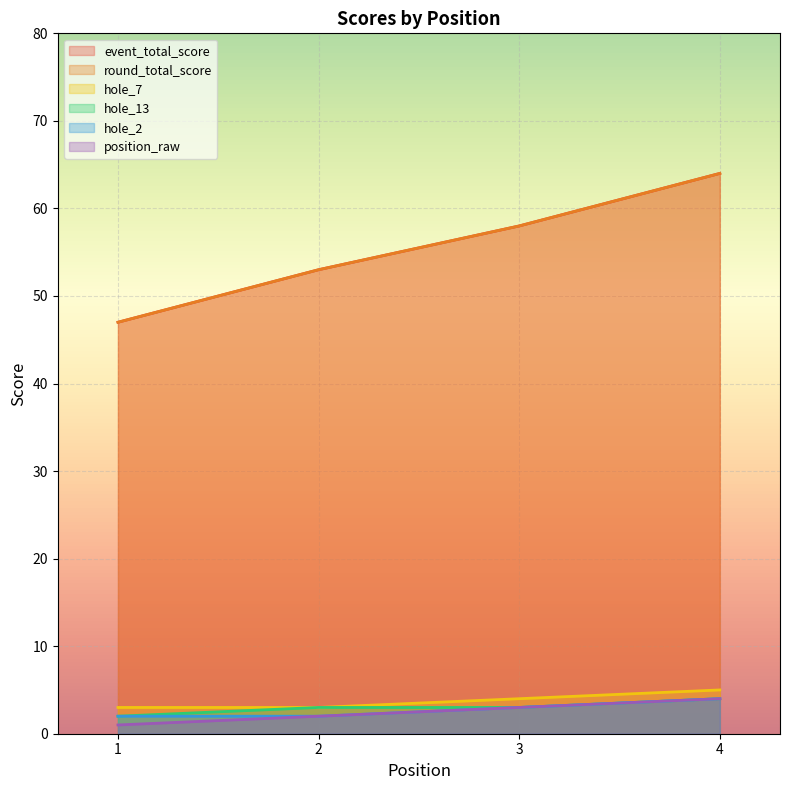

Is the value of hole_7 at 4 greater than the value of hole_2 at 1?

Yes